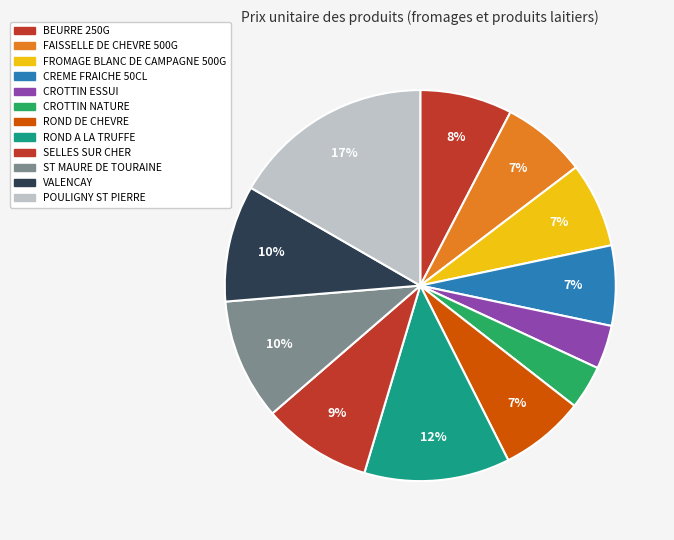

Does SELLES SUR CHER represent more than half of the total?

No